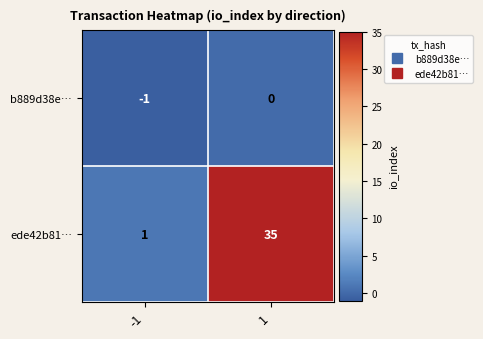

Count the number of categories in the chart.

2